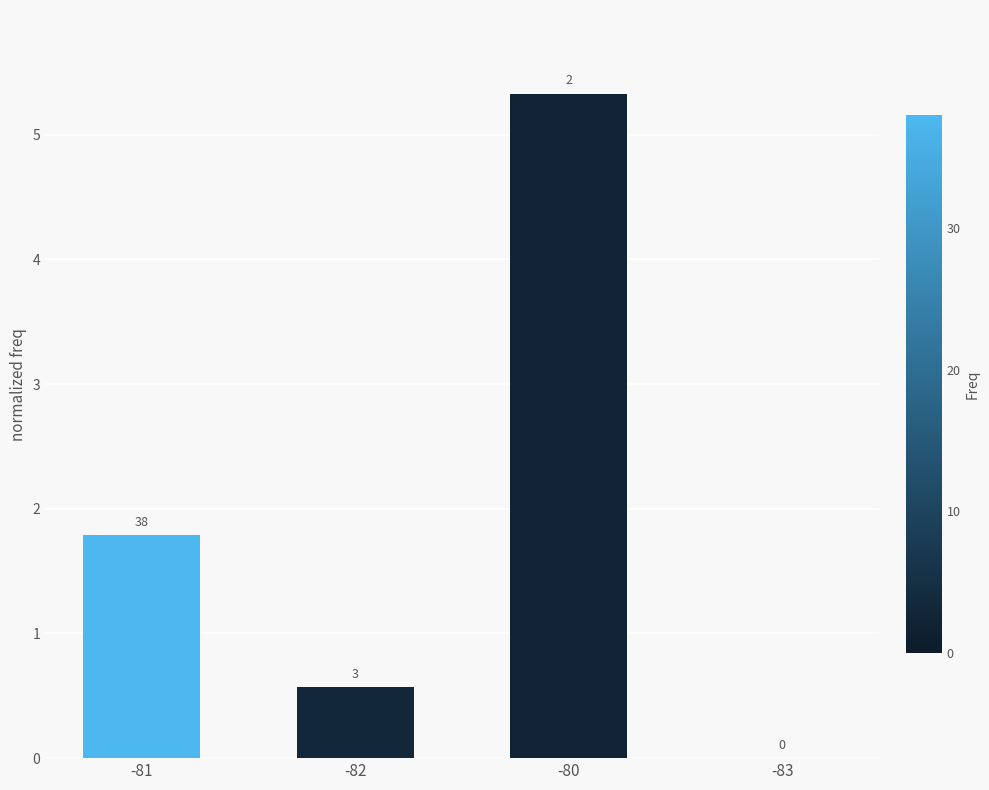

Are the bars horizontal?

No